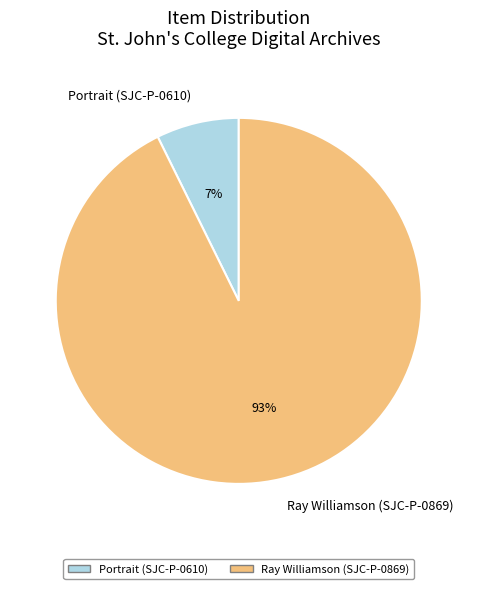

Combined, do Portrait (SJC-P-0610) and Ray Williamson (SJC-P-0869) account for over 50%?

Yes